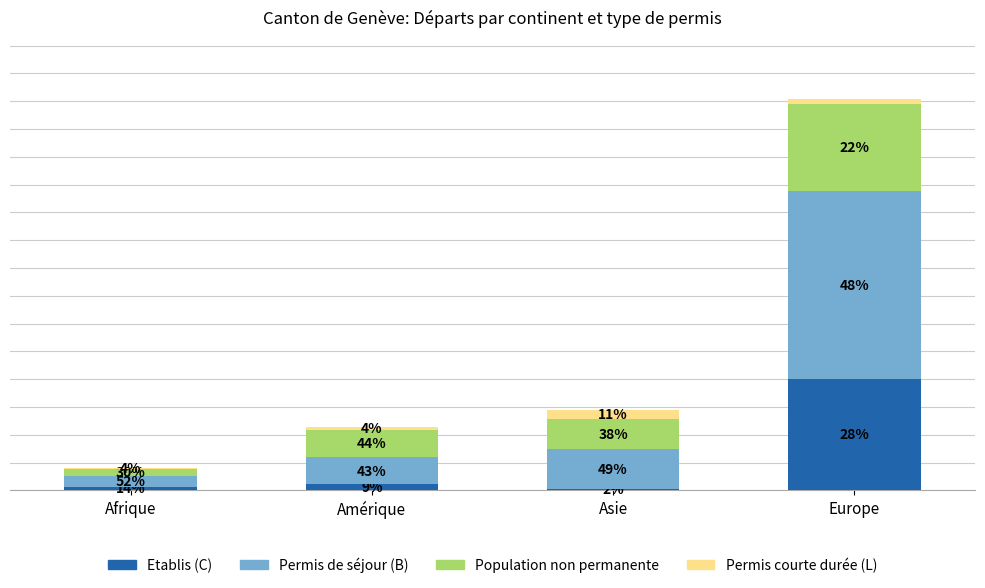

What is the total value across all series at Europe?

2817